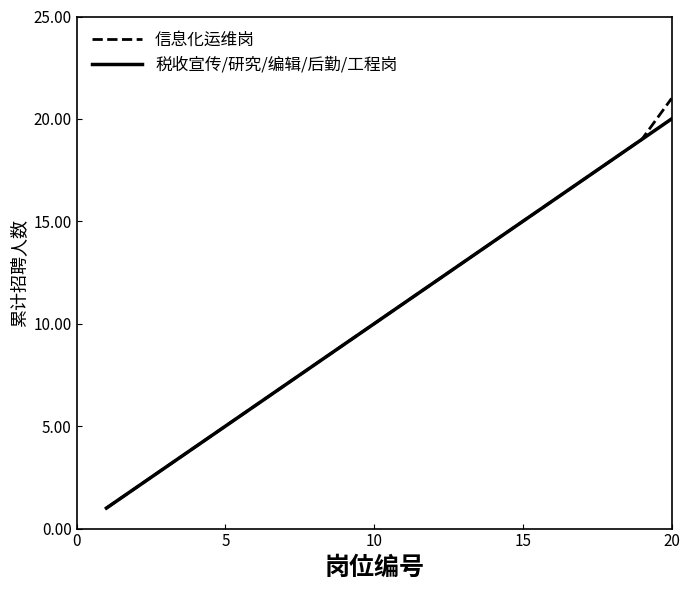

What is the greatest value displayed?

21